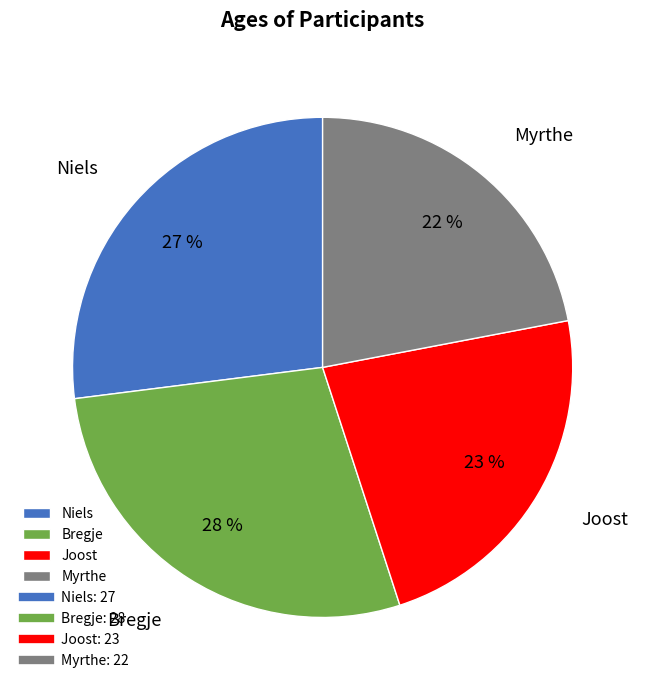

Which slice is the largest?

Bregje